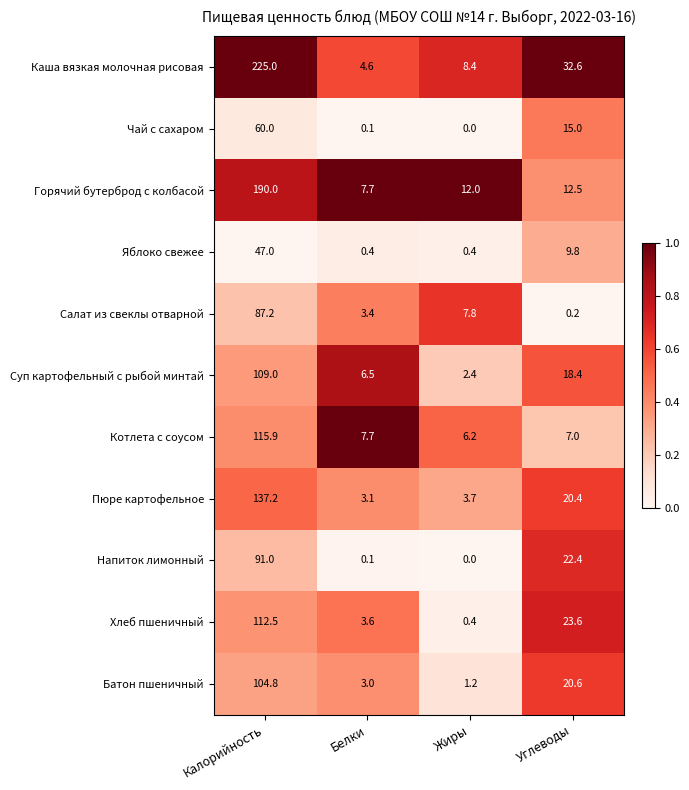

Which series changed the most between Калорийность and Углеводы?

Каша вязкая молочная рисовая